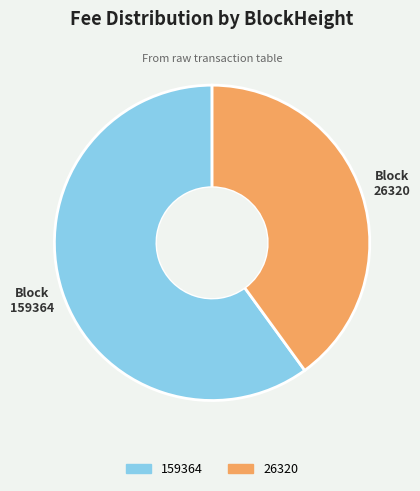

Which category accounts for the majority?

159364